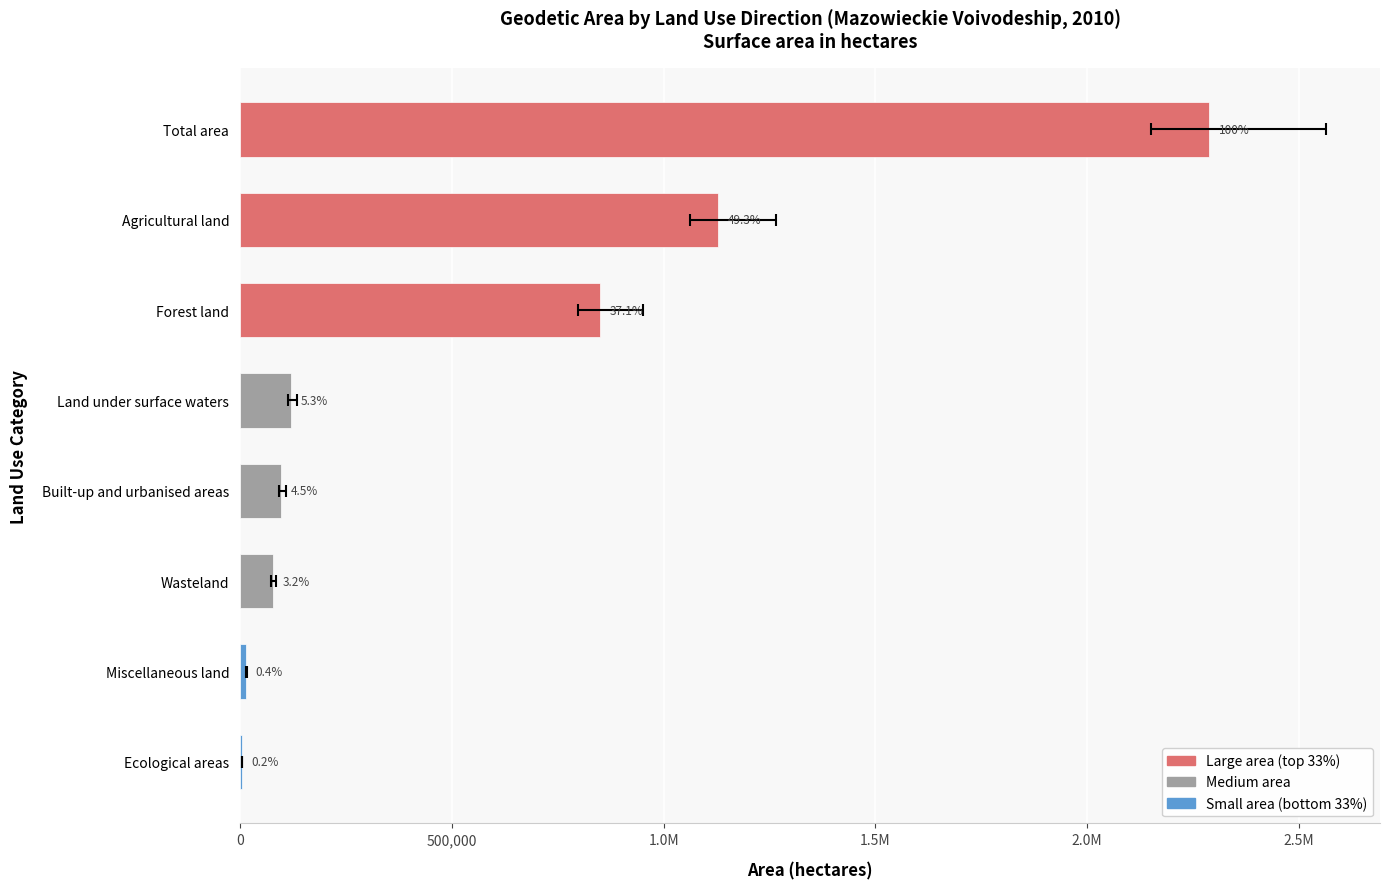

What is the difference between the values at Agricultural land and Forest land?

280634